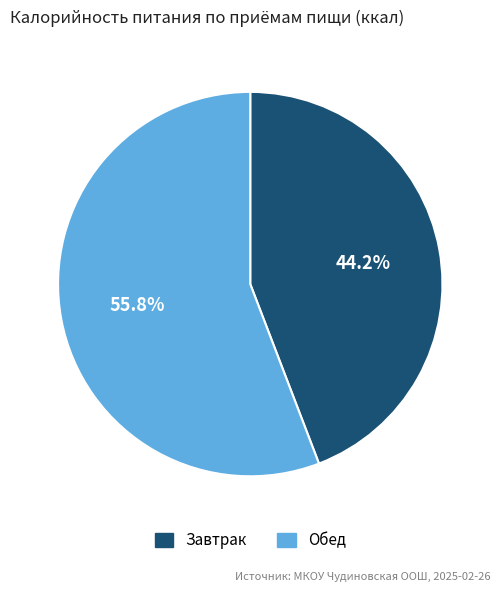

Count the number of slices in the pie.

2